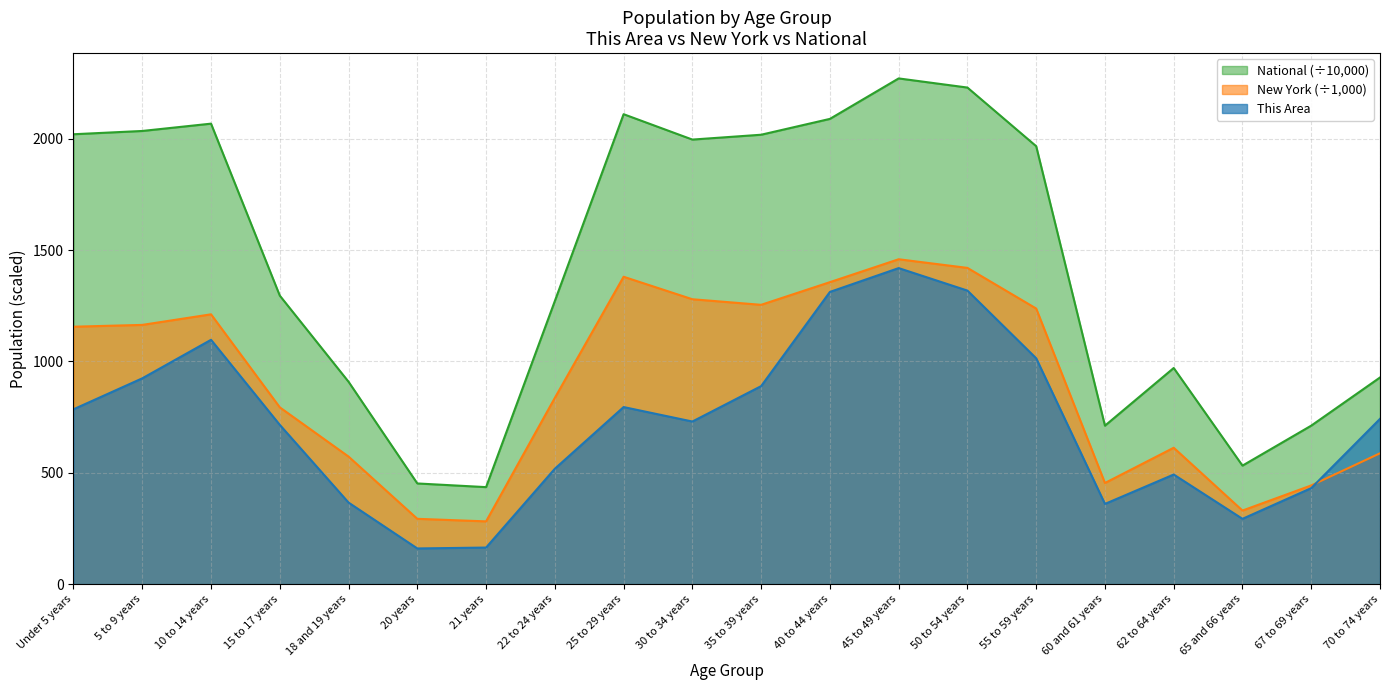

At which category does New York reach its first local peak?

10 to 14 years